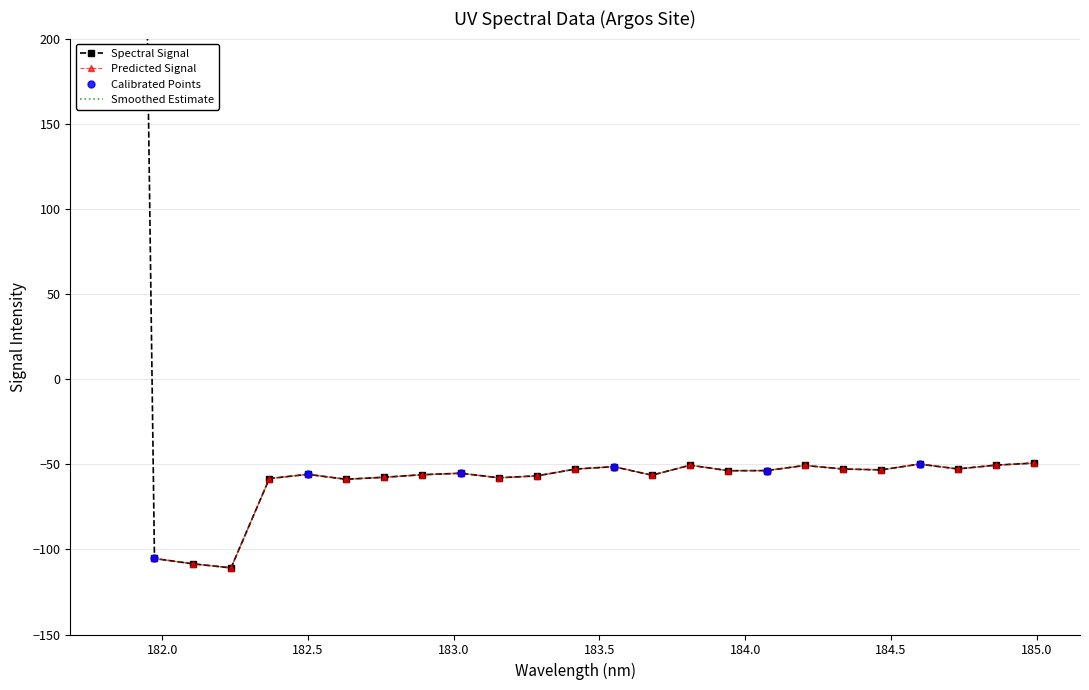

What is the approximate value at 182.3673257152?

-58.4